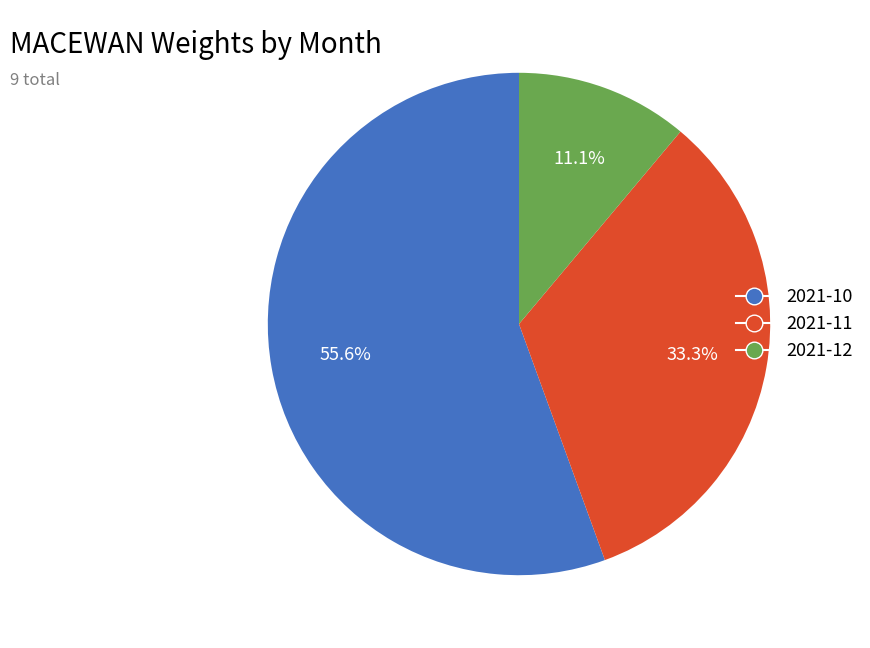

To the nearest percent, what is the average slice percentage?

33%